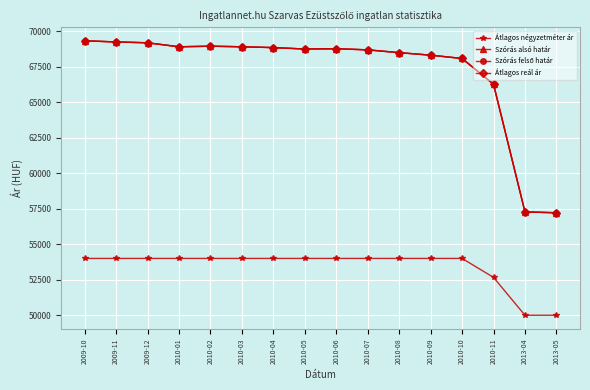

The Átlagos négyzetméter ár series shows 88489 at 2010-05. True or false?

False